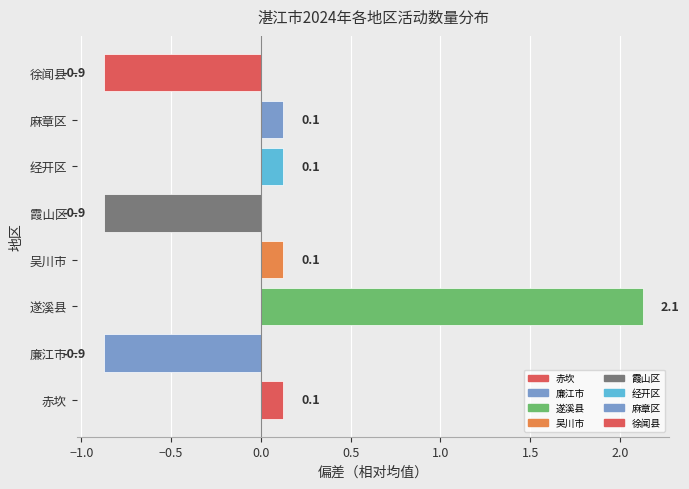

The value at 经开区 is 0.1. True or false?

True